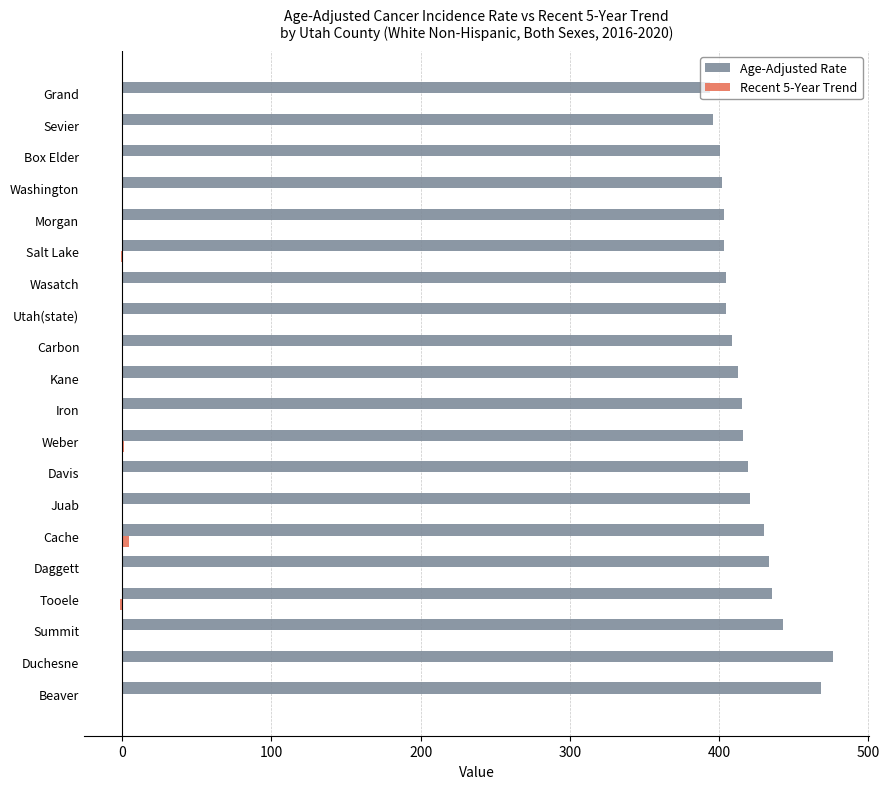

The value of Age-Adjusted Rate at Wasatch is 253.9. True or false?

False